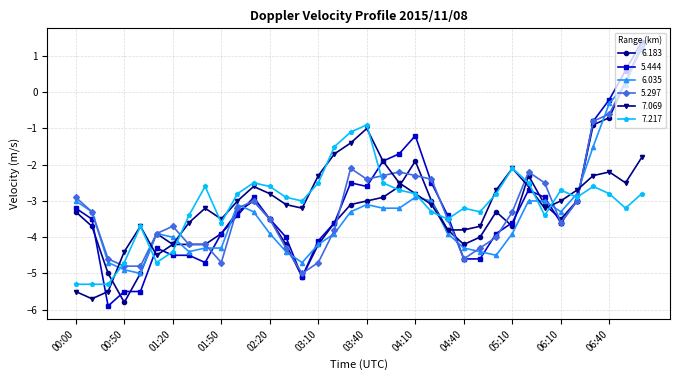

True or false: 5.444 has more than 2 interior local peaks.

True